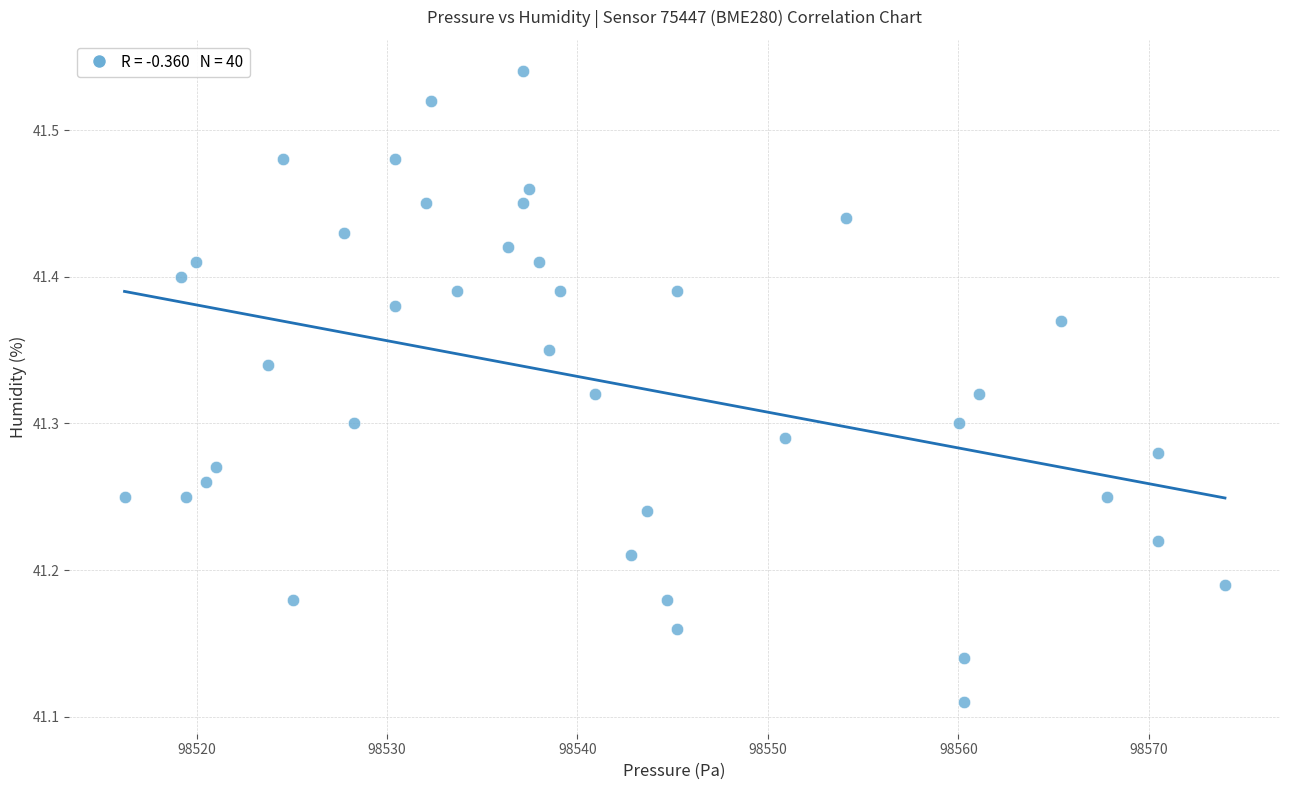

What is the range of X values (max minus min)?

57.8